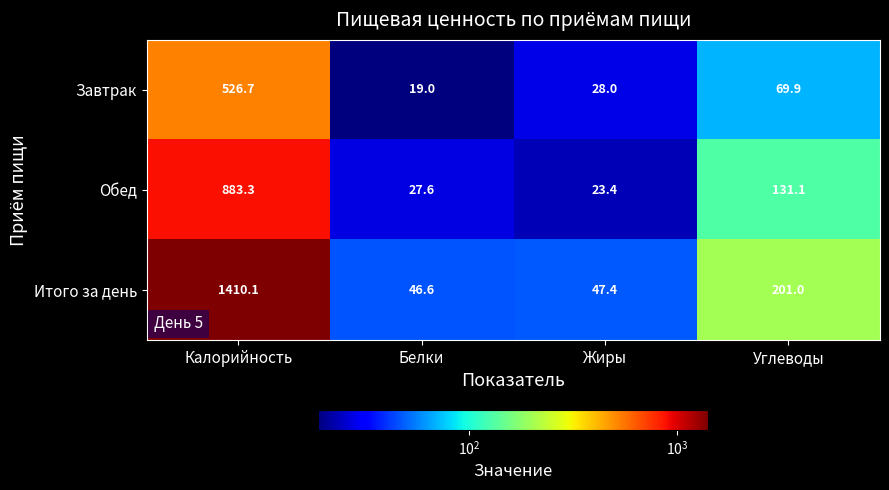

The value of Завтрак at Калорийность is 526.7. True or false?

True